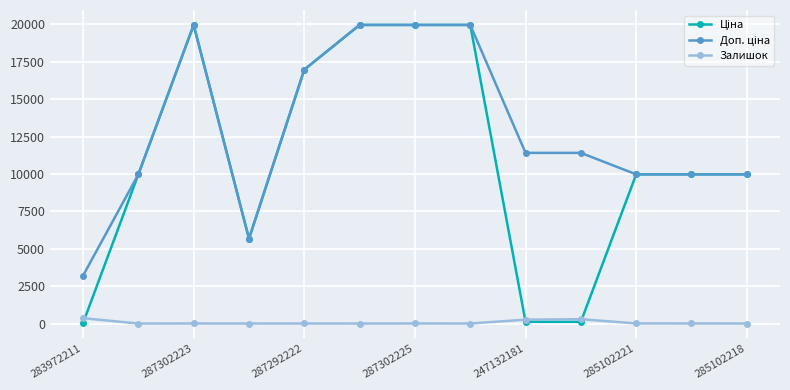

What is the greatest value displayed?

19964.2